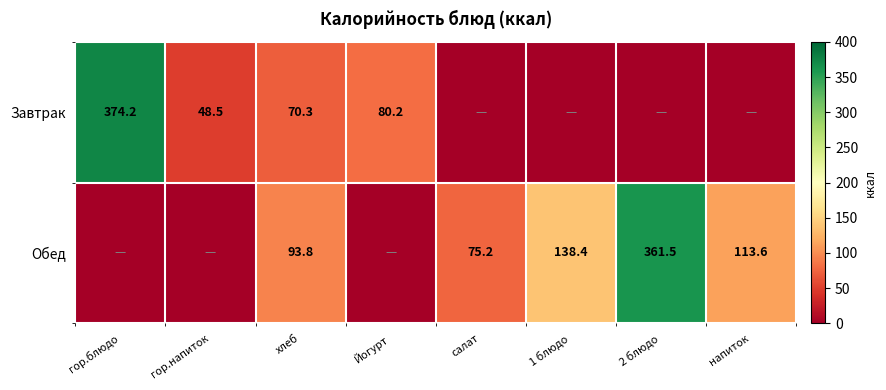

Rank the series at хлеб from highest to lowest value.

Обед, Завтрак